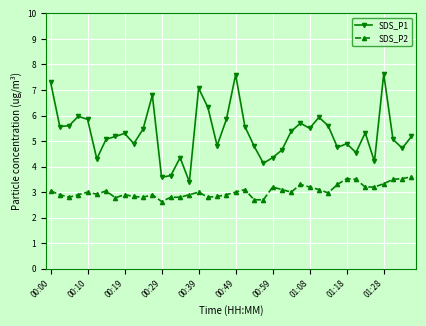

What is the minimum value for SDS_P2?

2.6